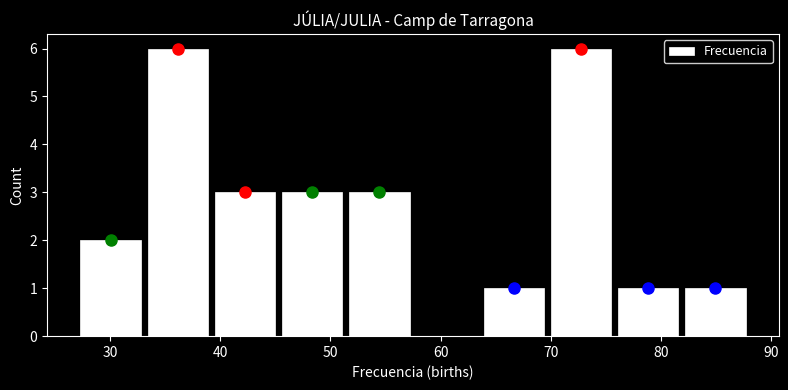

What is the height of the bar covering 75.8 to 81.9 on the x-axis? Neither the bar edges nor the heights are printed on the chart, so give them approximately, as read against the axes.

1